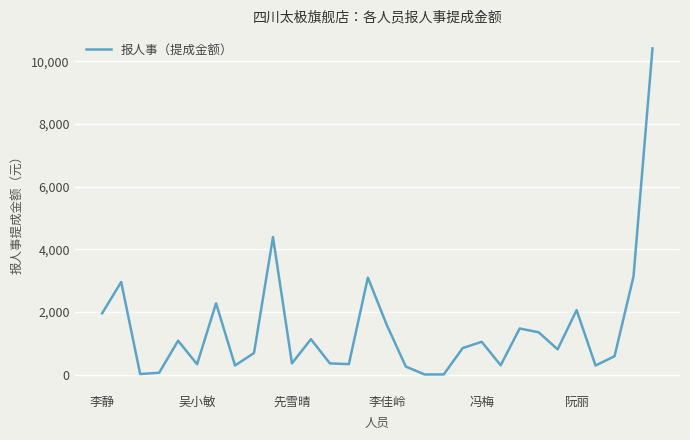

What is the greatest value displayed?

10406.2